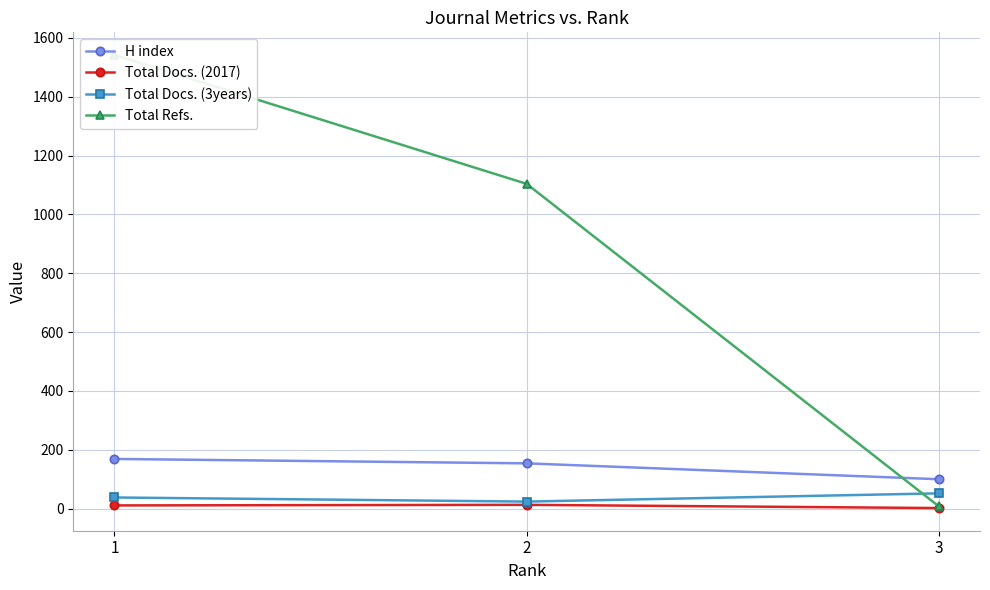

The H index series shows 41 at 2. True or false?

False